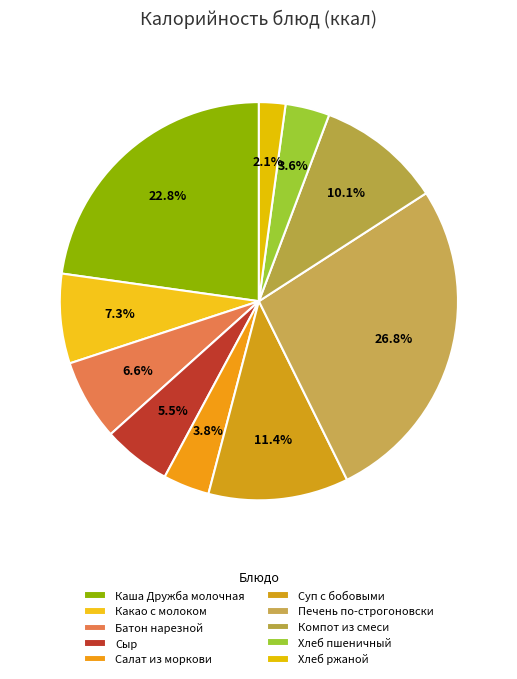

Combined, what portion of the pie is Хлеб ржаной and Батон нарезной?

8.7%